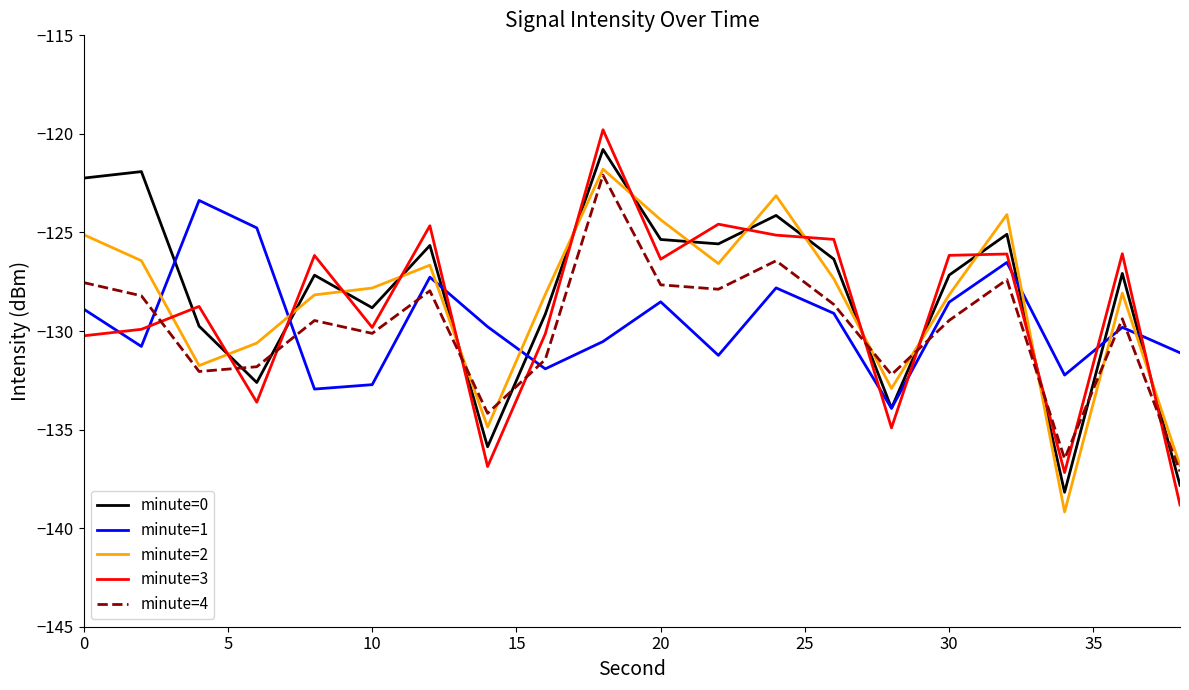

Which series ends up on top after the final intersection of minute=1 and minute=0?

minute=1